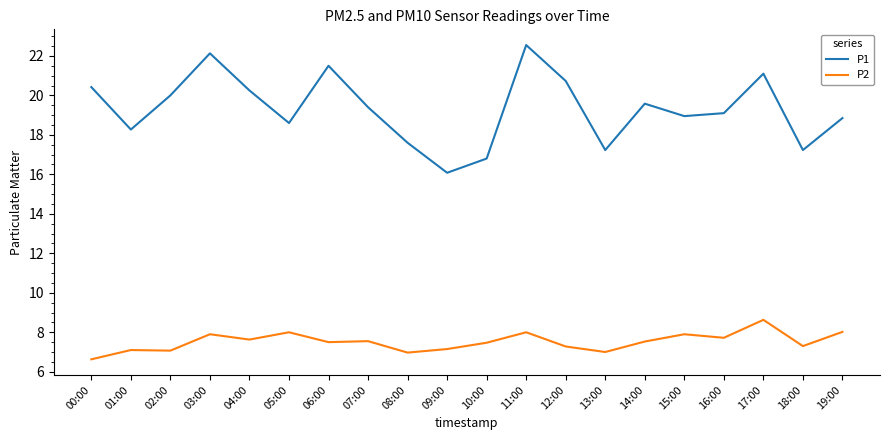

Where does the P2 series first go above 7?

01:00